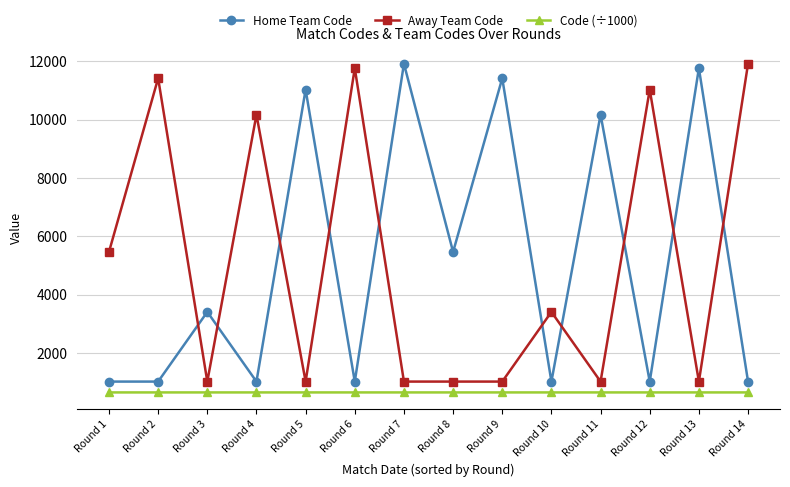

What is the difference between the second highest and minimum values in the Home Team Code series?

10734.0